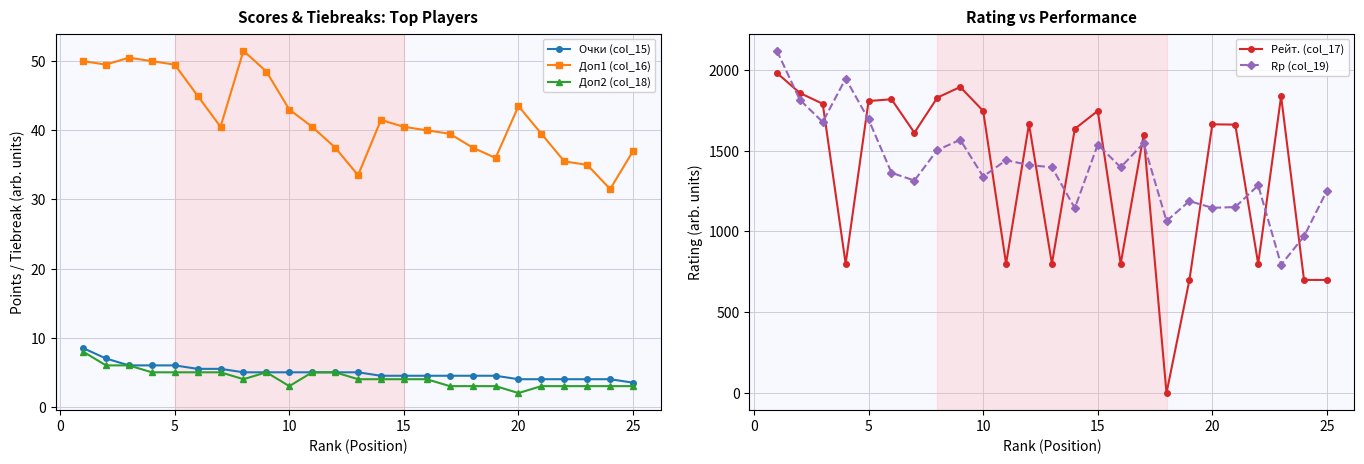

True or false: Доп2 (col_18) and Доп1 (col_16) intersect in this chart.

False